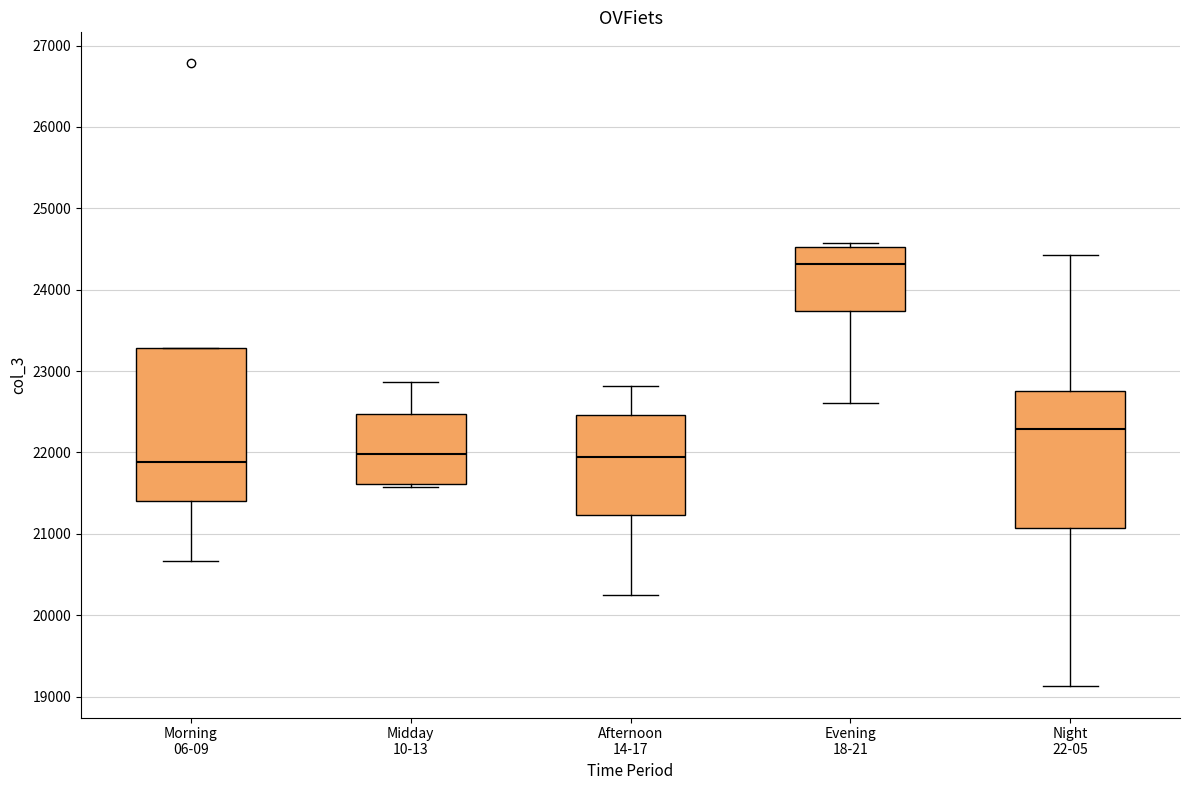

Reading left to right, read every box against the y-axis: the position of its median line, the range the box covers, and the ends of its whiskers. The values are not printed on the chart, so give them approximately, as read against the axis.

Morning 06-09: median 21900, box 21400 to 23300, whiskers 20700 to 23300
Midday 10-13: median 22000, box 21600 to 22500, whiskers 21600 (just below the box's lower edge) to 22900
Afternoon 14-17: median 21900, box 21200 to 22500, whiskers 20200 to 22800
Evening 18-21: median 24300, box 23700 to 24500, whiskers 22600 to 24600
Night 22-05: median 22300, box 21100 to 22800, whiskers 19100 to 24400